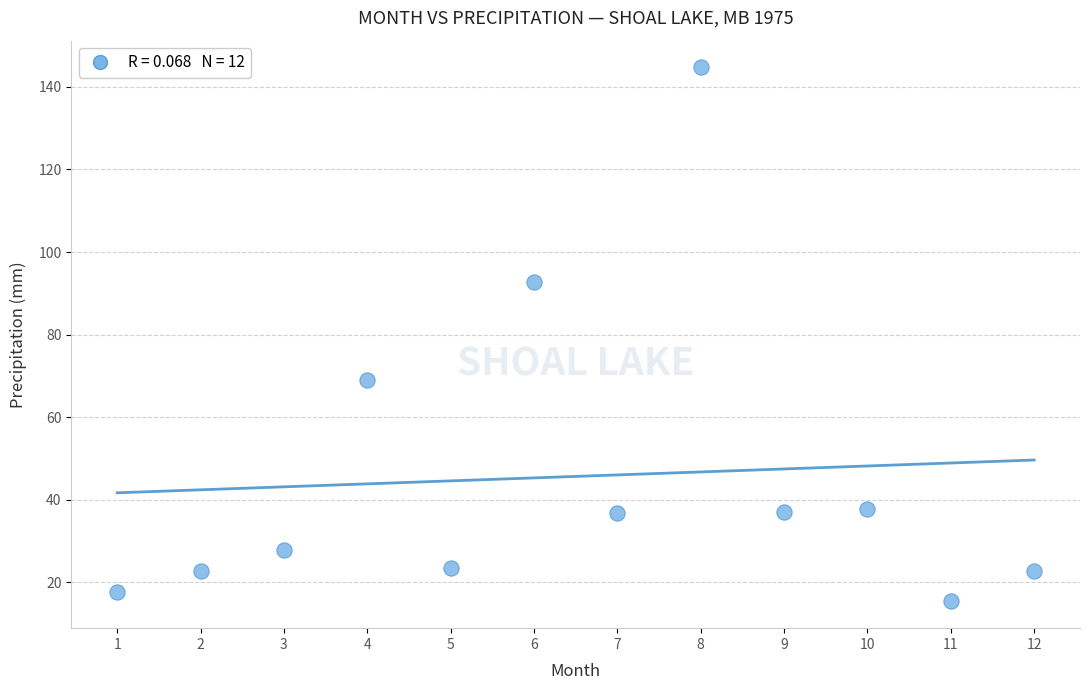

What is the average X value?

6.5